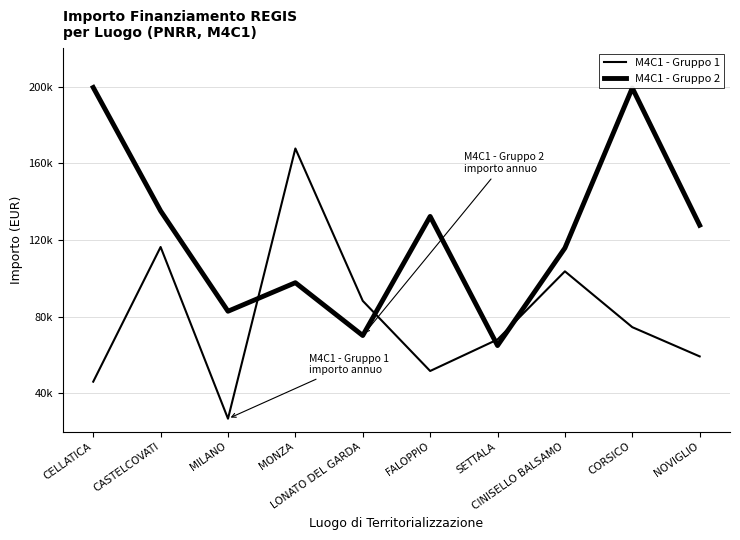

After their last crossing, which series has the higher values: M4C1 - Gruppo 1 or M4C1 - Gruppo 2?

M4C1 - Gruppo 2